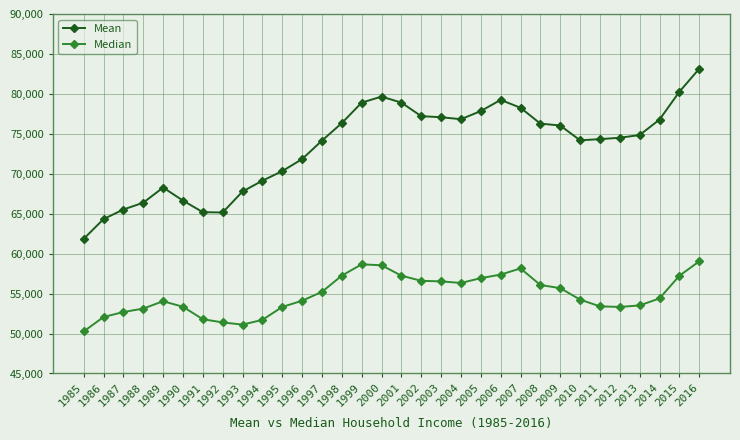

The Median series shows 58665 at 1999. True or false?

True